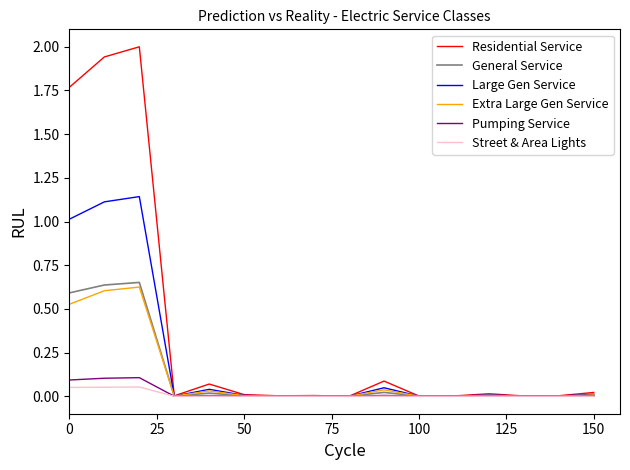

How many series are shown in this chart?

6